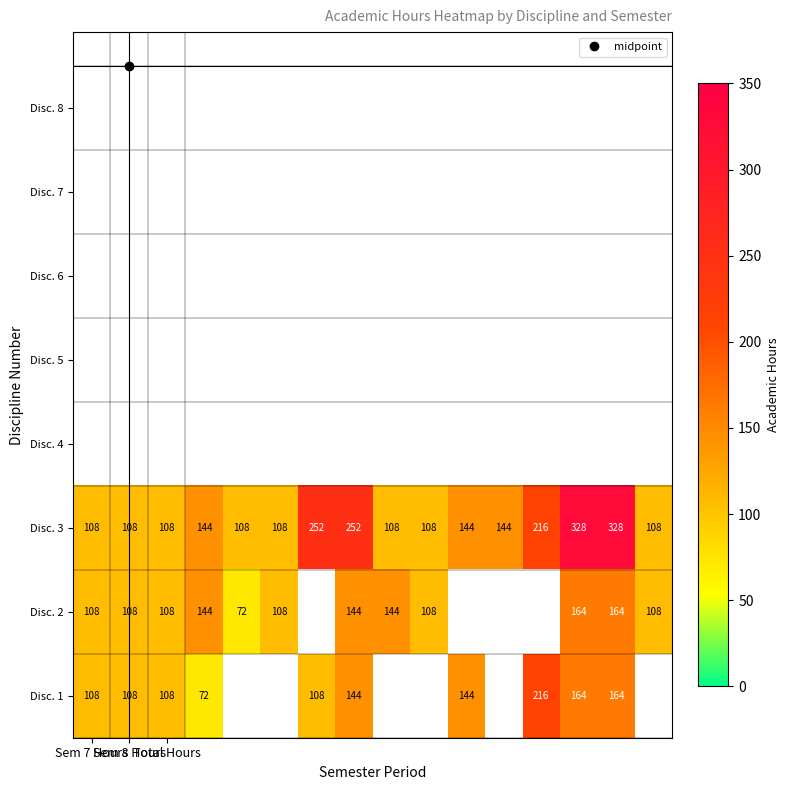

Where is Disc. 2 nearest to the value 118?

Sem 7 Hours